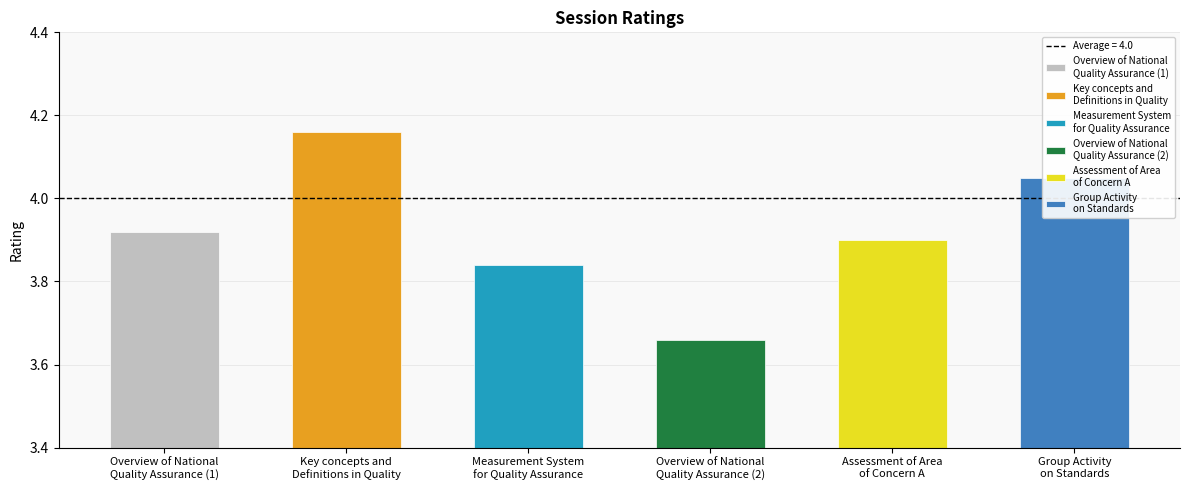

What is the average value?

3.9